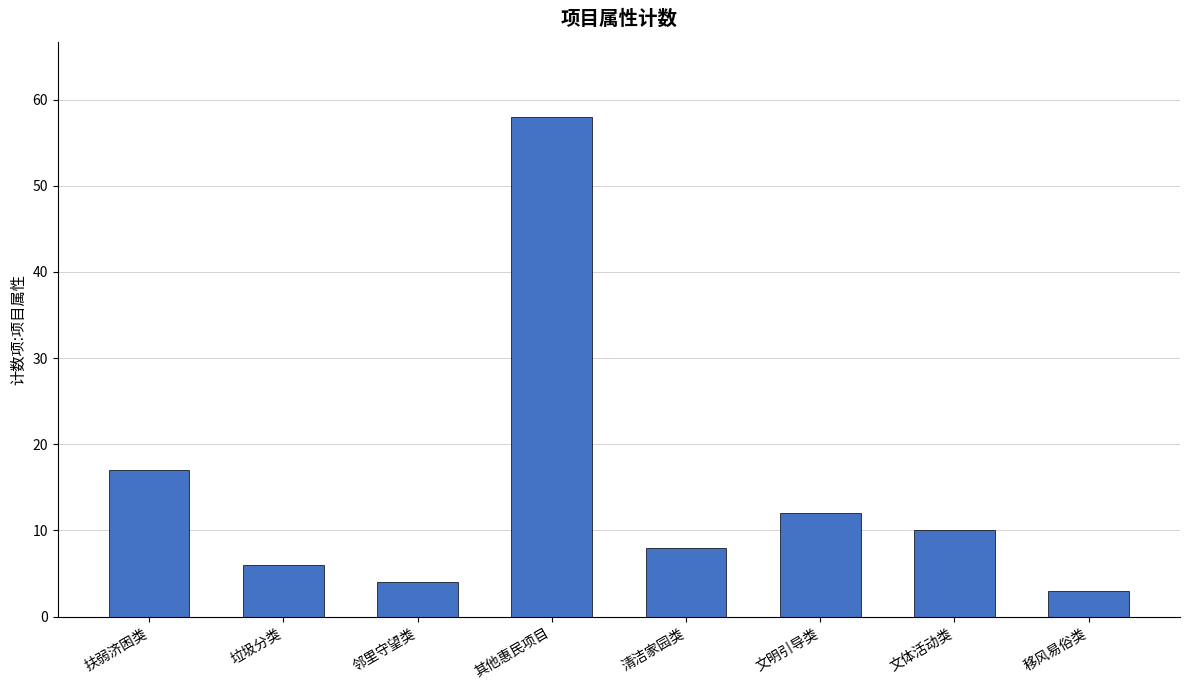

Which label corresponds to the smallest value in the chart?

移风易俗类